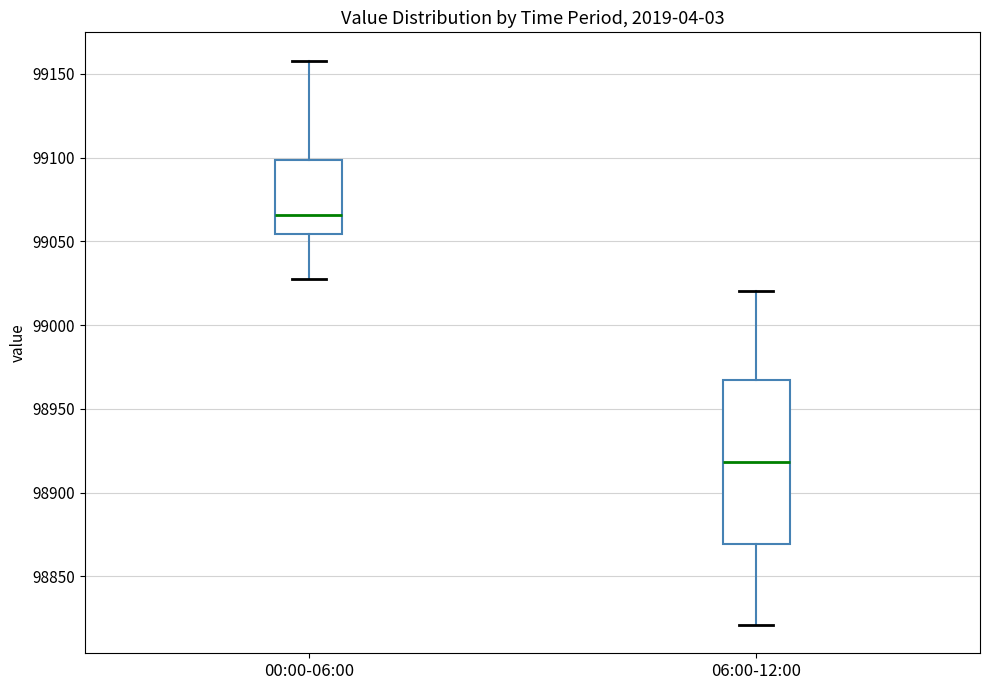

Where is the lower edge of the box for 00:00-06:00 on the y-axis? The values are not printed on the chart, so give them approximately, as read against the axis.

99055